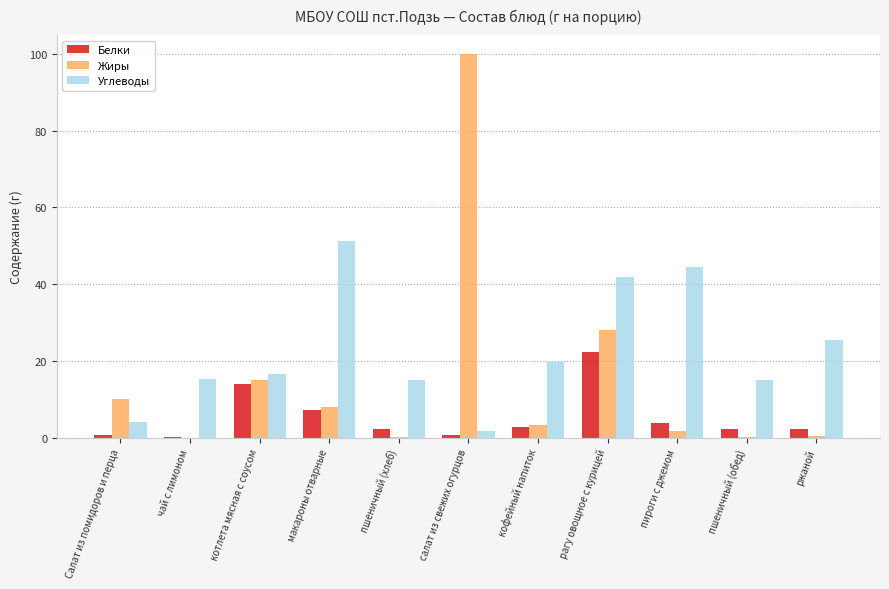

Which category has the highest value in the Белки series?

рагу овощное с курицей